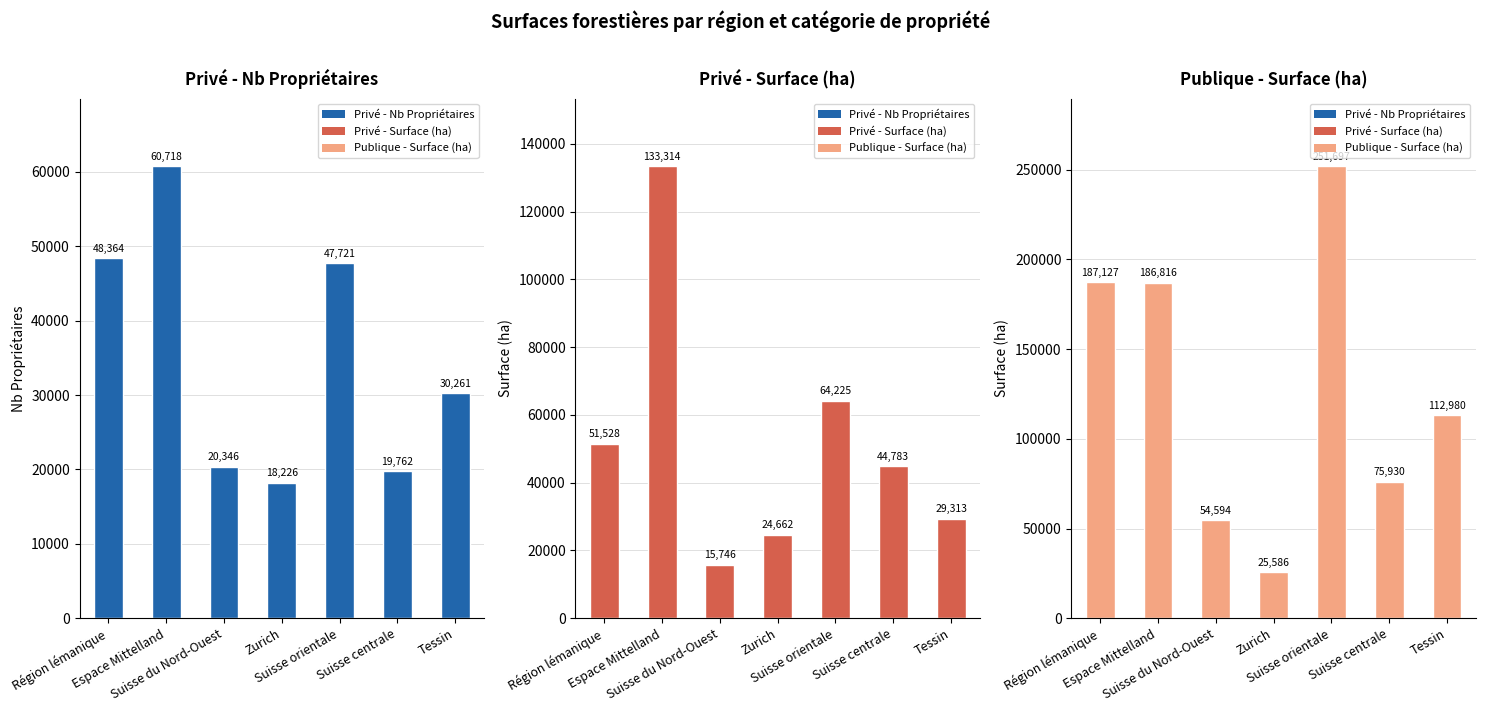

At which label does Privé - Surface (ha) first exceed 44783?

Région lémanique